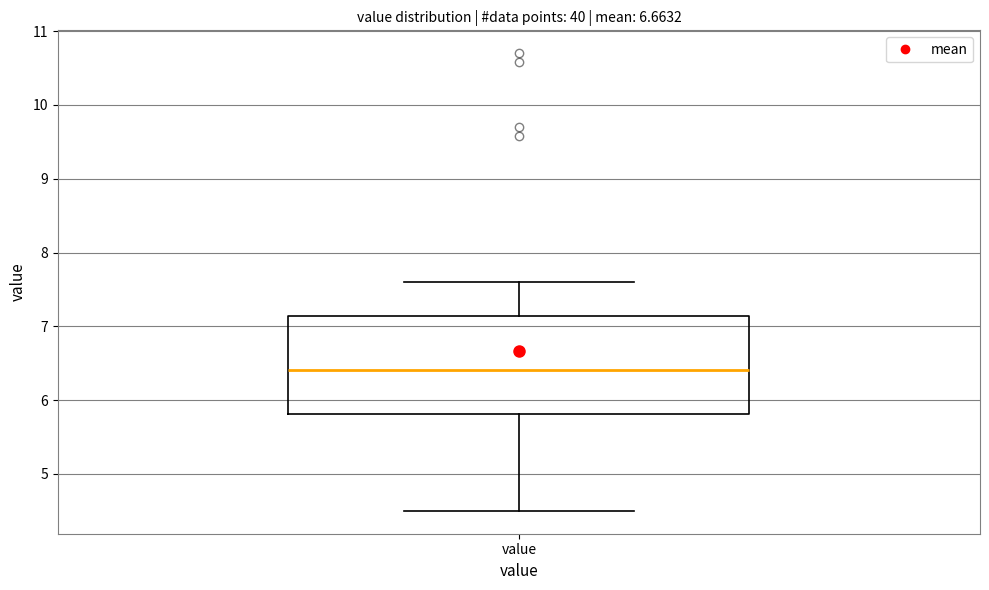

Read this box plot against the y-axis: the position of the median line, the range covered by the box, and the ends of both whiskers. The values are not printed on the chart, so give them approximately, as read against the axis.

median 6.4, box 5.8 to 7.1, whiskers 4.5 to 7.6